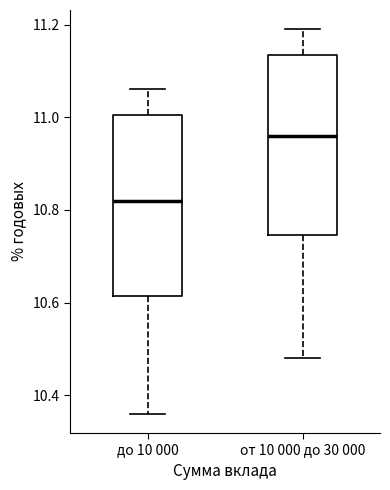

Where is the lower edge of the box for до 10 000 on the y-axis? The values are not printed on the chart, so give them approximately, as read against the axis.

10.62